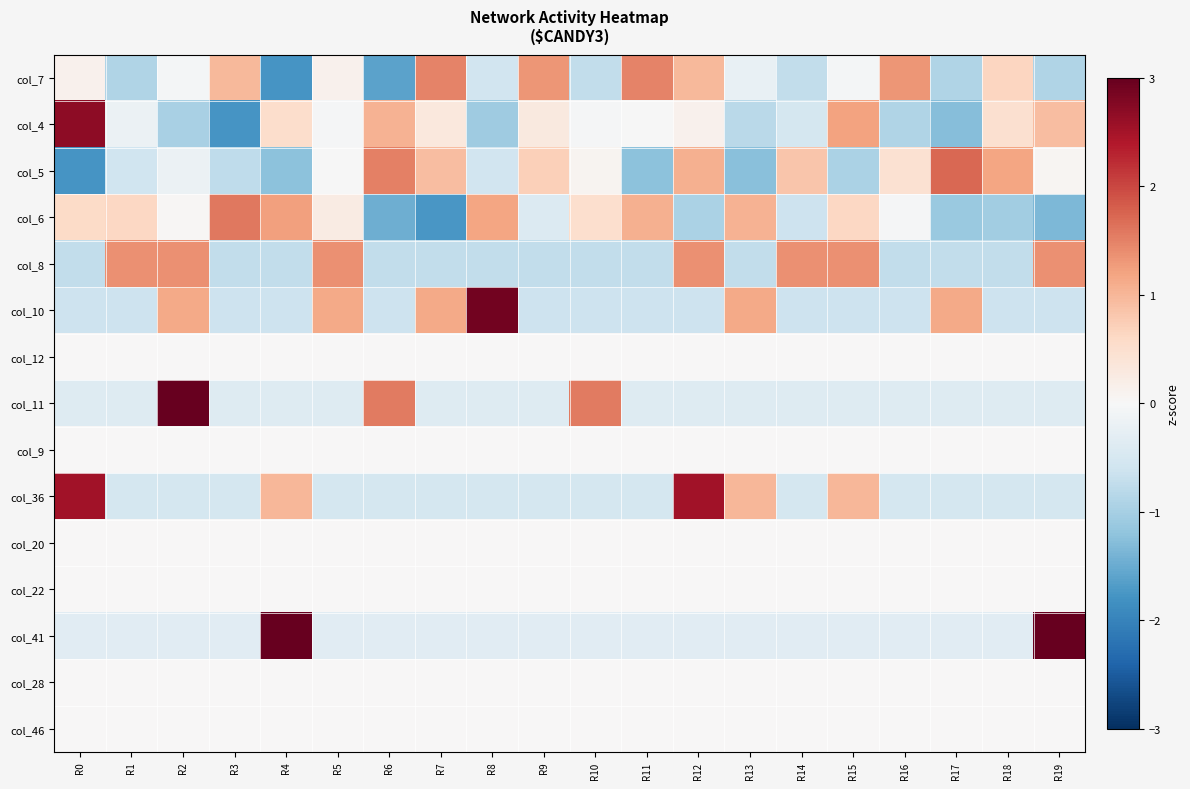

Which has a higher value, R2 or R15?

R2